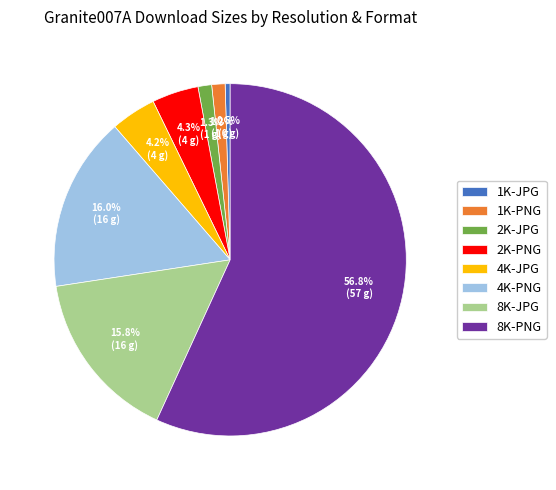

What is the majority slice?

8K-PNG